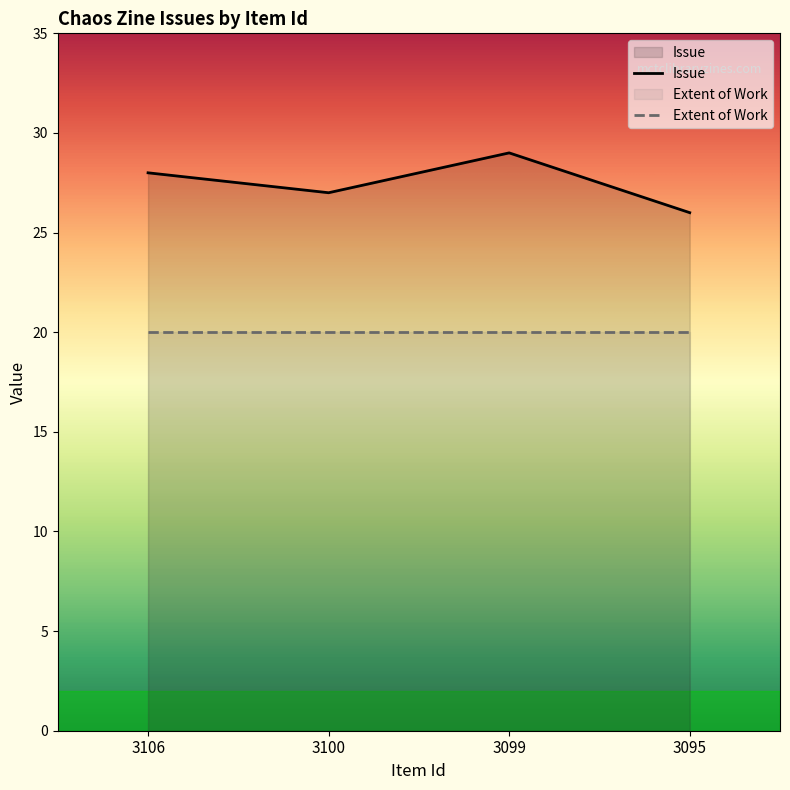

Reading left to right, what are all the values shown in this chart?

3106=28	3100=27	3099=29	3095=26